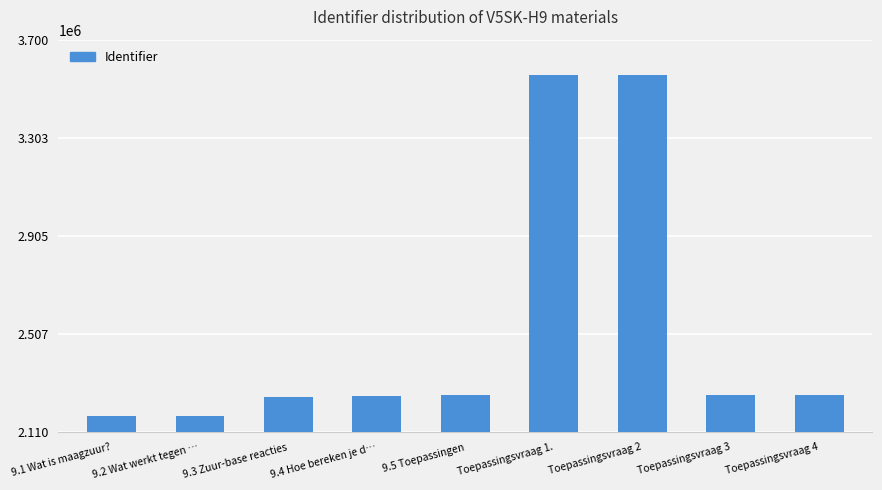

What is the value of the 8th bar from the left?

2259763